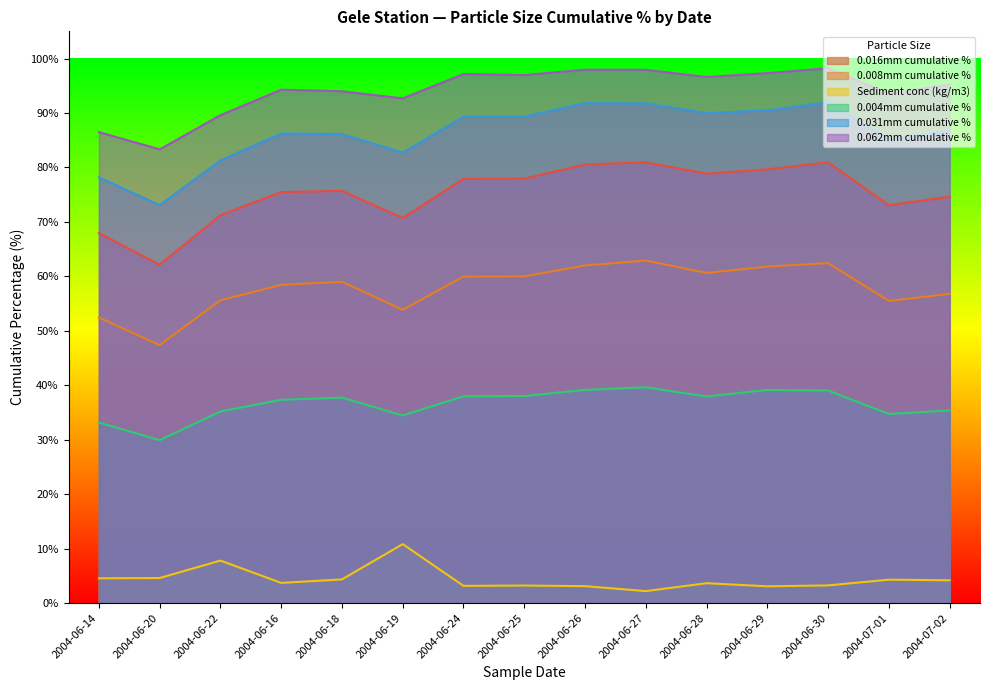

What is the difference between the highest and lowest values at 2004-06-20?

78.7